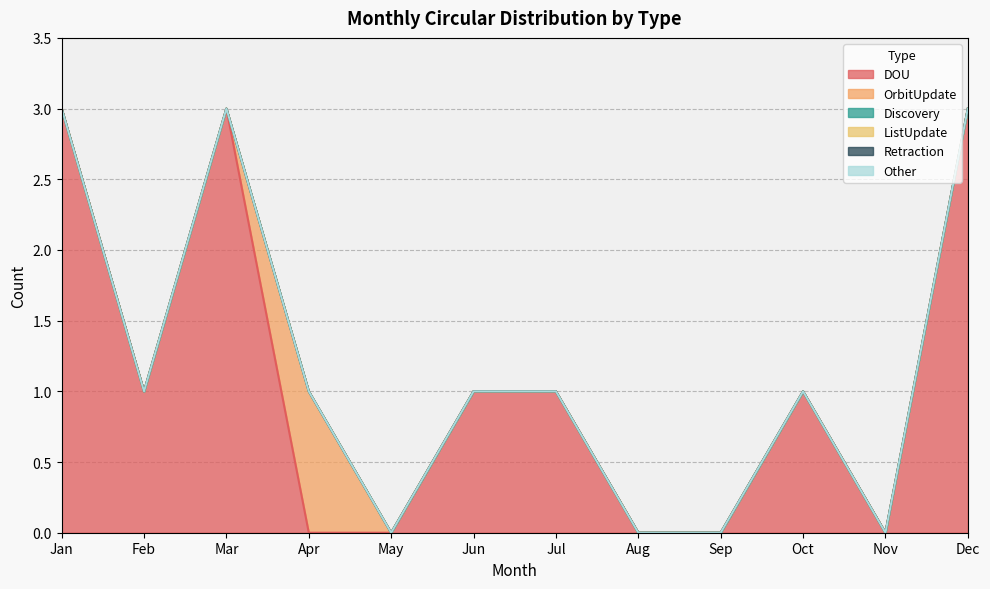

At which category does the chart reach its minimum across all series?

Apr